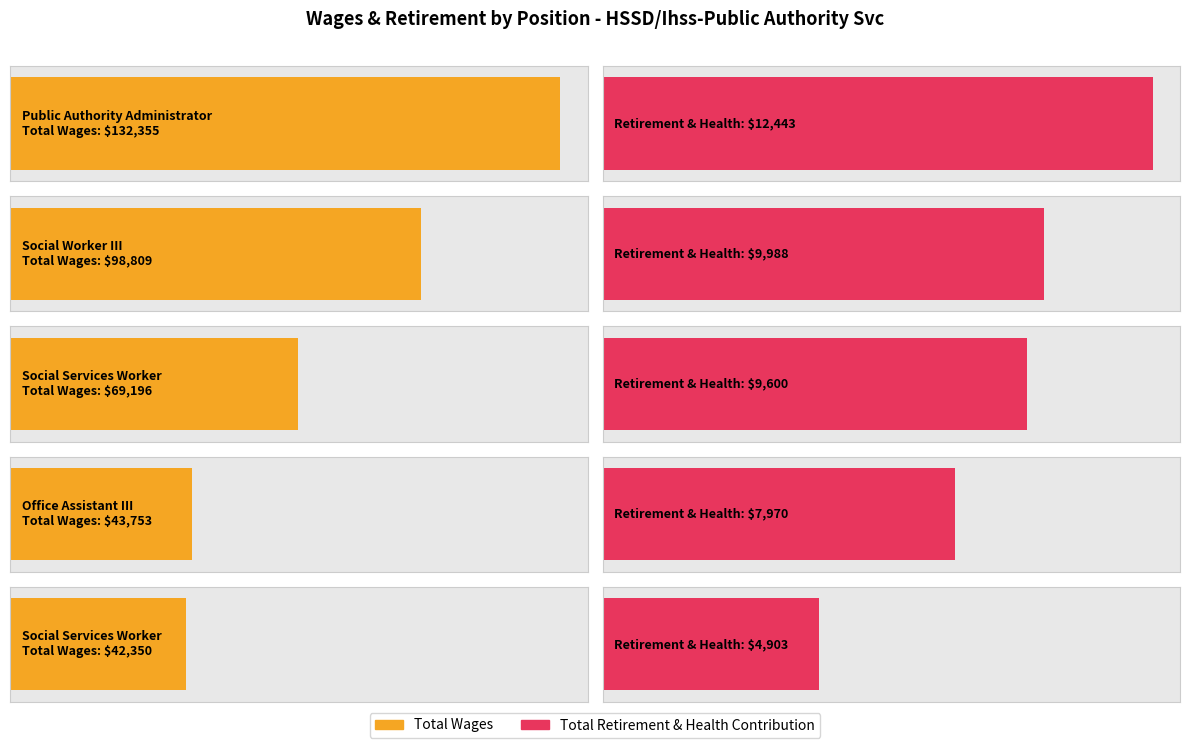

Reading left to right, transcribe all the data shown in this chart.

Total Wages: 132355	98809	69196	43753	42350
Total Retirement & Health Contribution: 12443	9988	9600	7970	4903